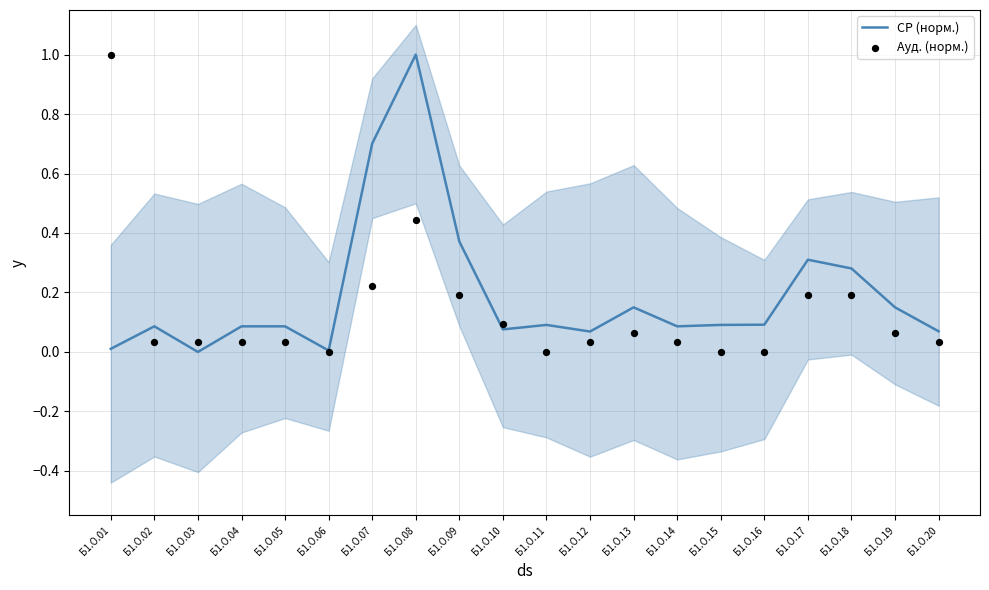

At which category is the sum across all series the highest?

Б1.О.08